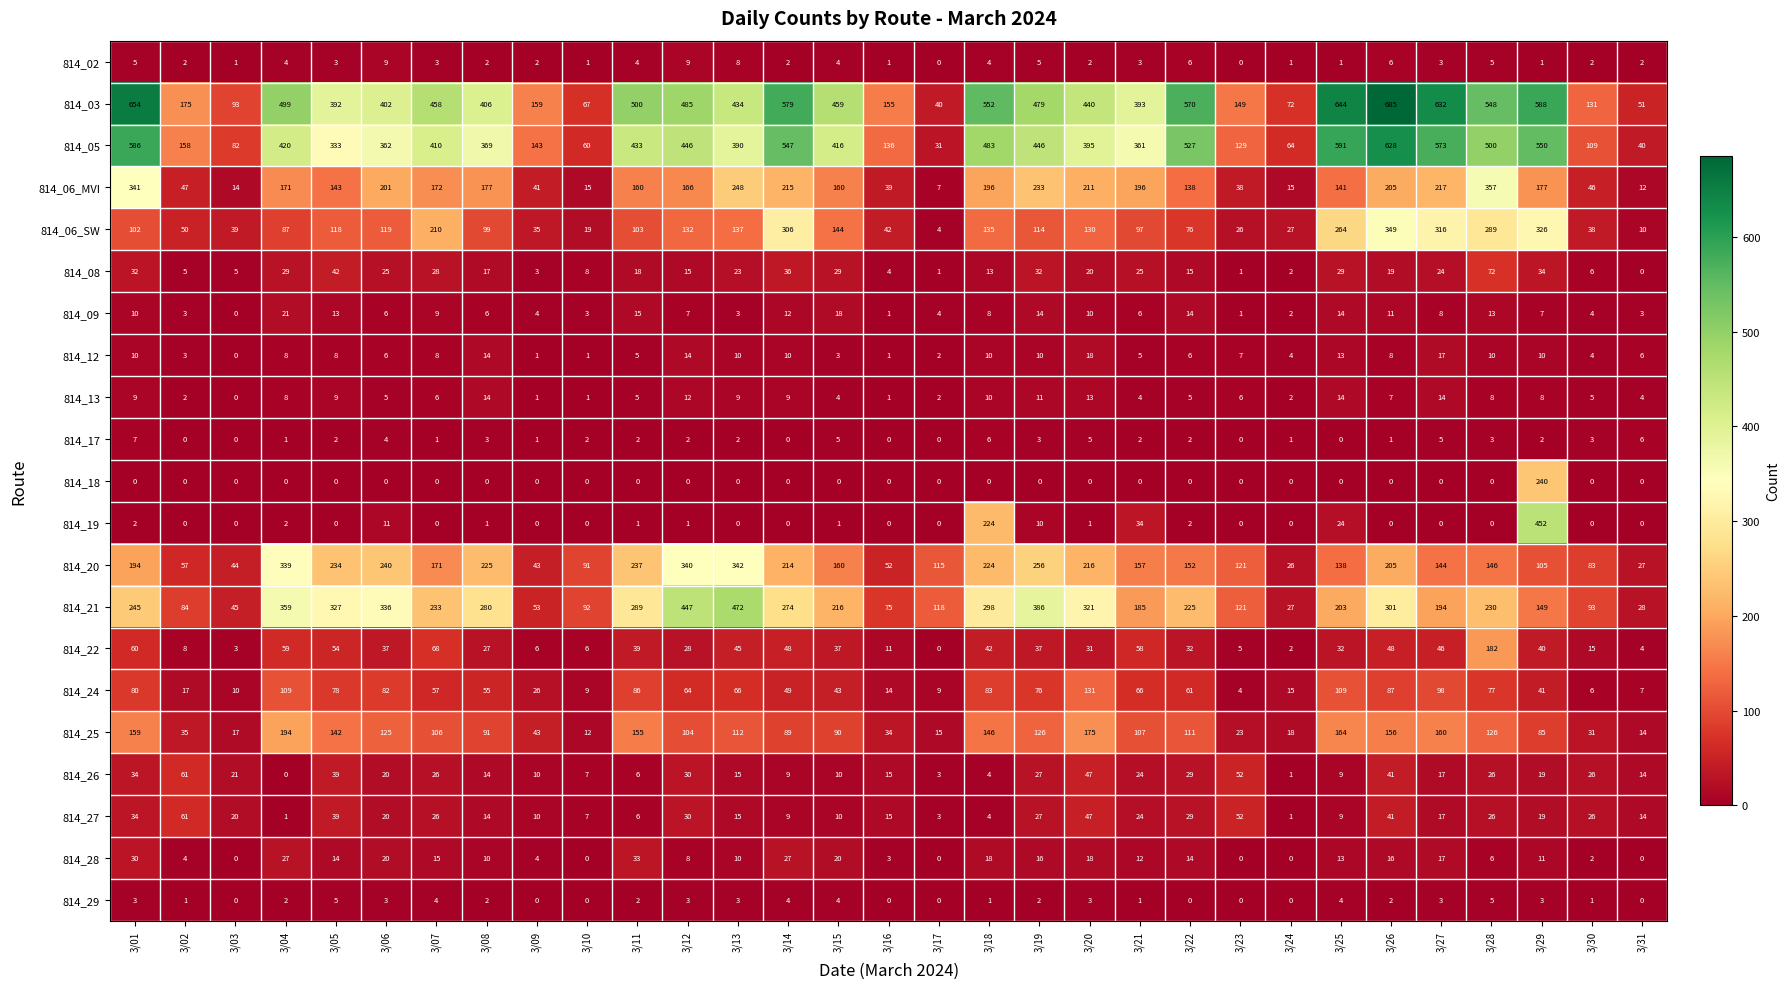

At which label is 814_19 closest to 226?

3/18